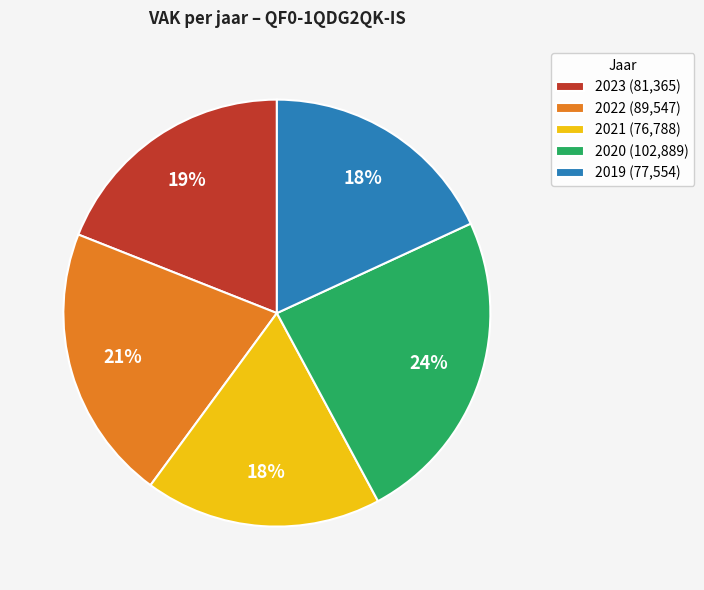

How many segments does this pie chart have?

5